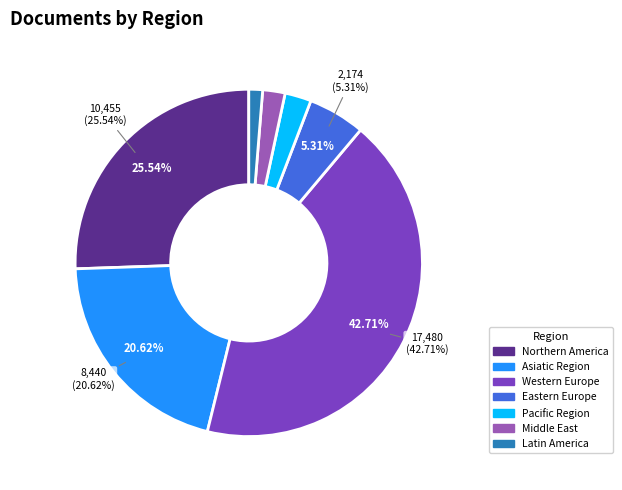

What is the ratio of the value at 20 to the value at 9?

0.3